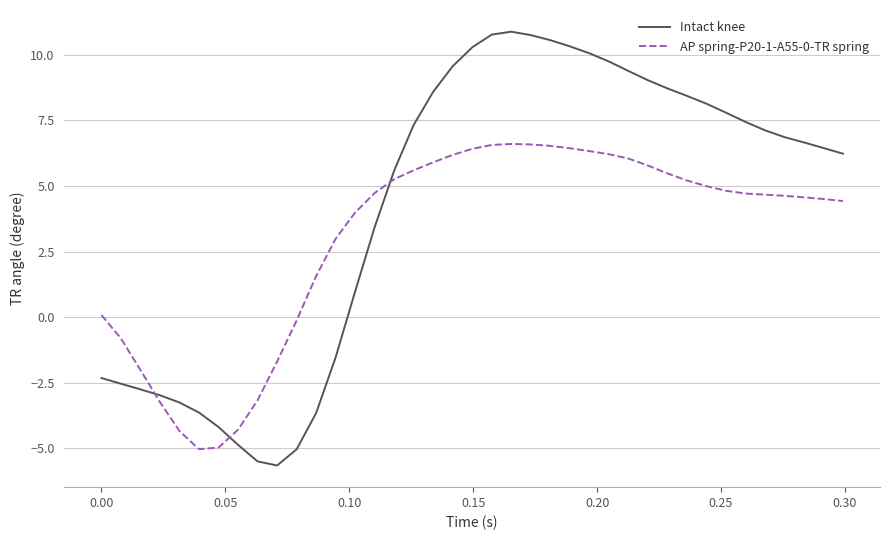

Which series ends up on top after the final intersection of Intact knee and AP spring-P20-1-A55-0-TR spring?

Intact knee